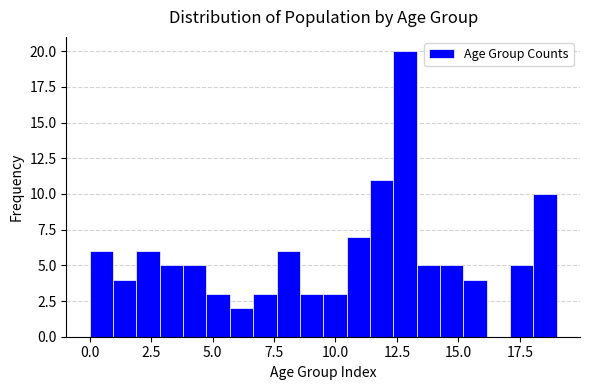

Read against the x-axis, roughly where is the centre of the tallest bar?

13.0